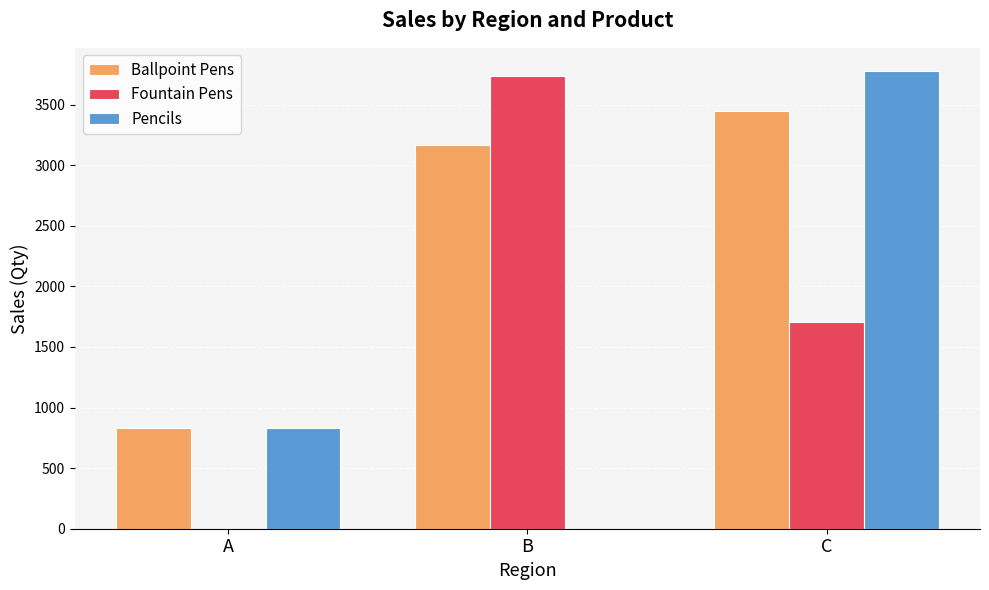

What is the sum of all Pencils values?

4615